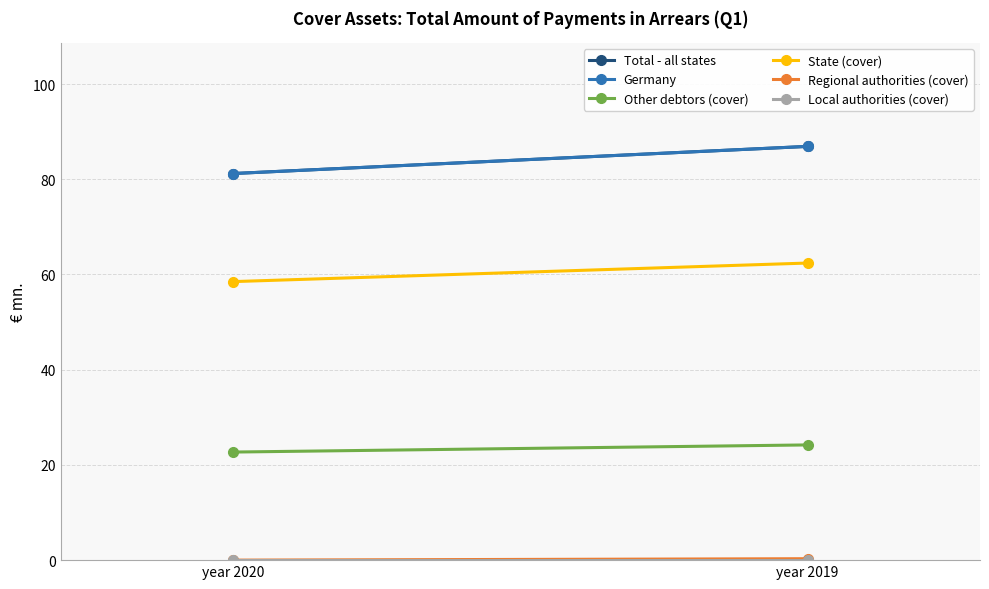

Reading left to right, list all the values displayed in this chart.

Total - all states: 81.2	86.9
Germany: 81.2	86.9
Other debtors (cover): 22.7	24.2
State (cover): 58.5	62.4
Regional authorities (cover): 0.0	0.3
Local authorities (cover): 0.0	0.0